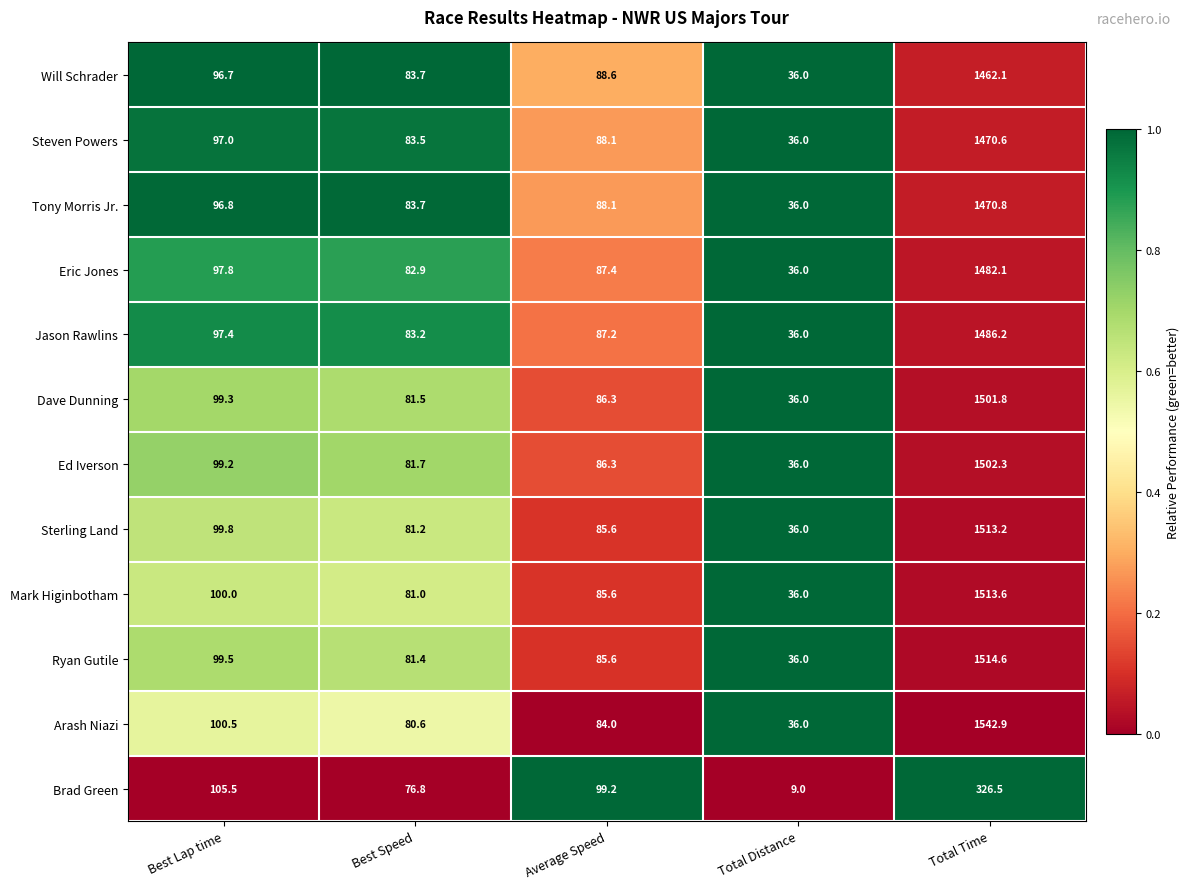

What is the approximate value of Ed Iverson at Best Speed?

81.7